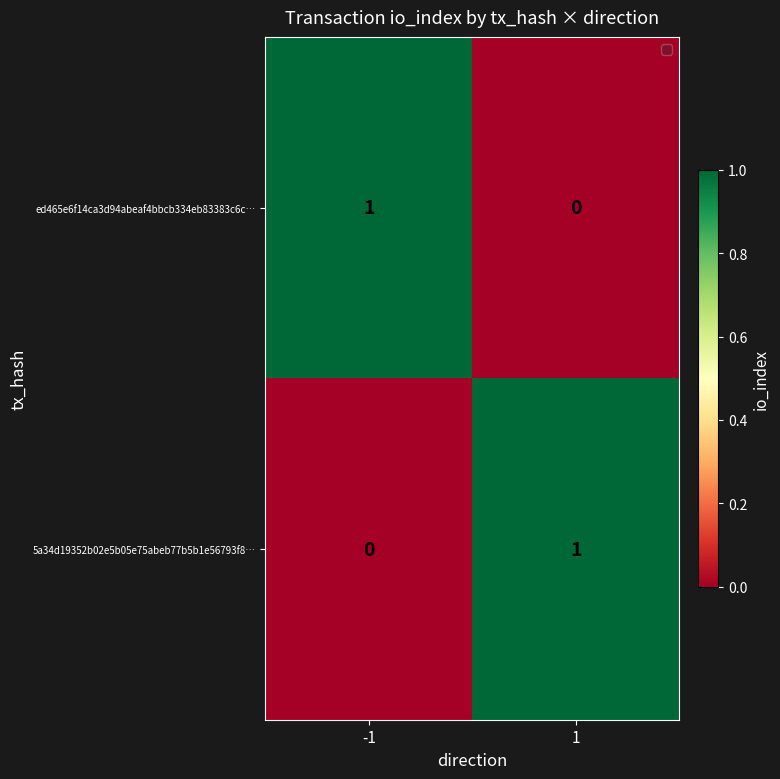

What is the maximum value shown in the chart?

1